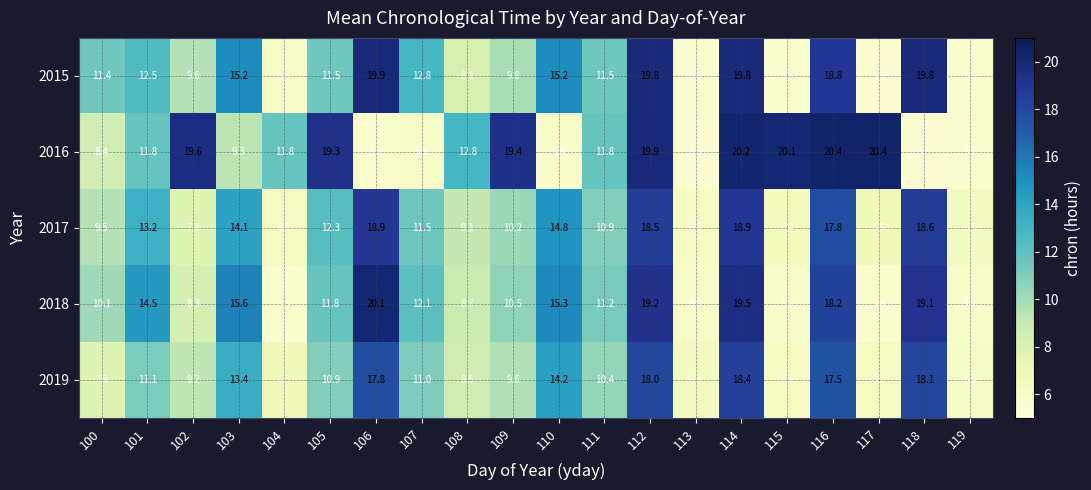

Where is 2018 nearest to the value 12?

107